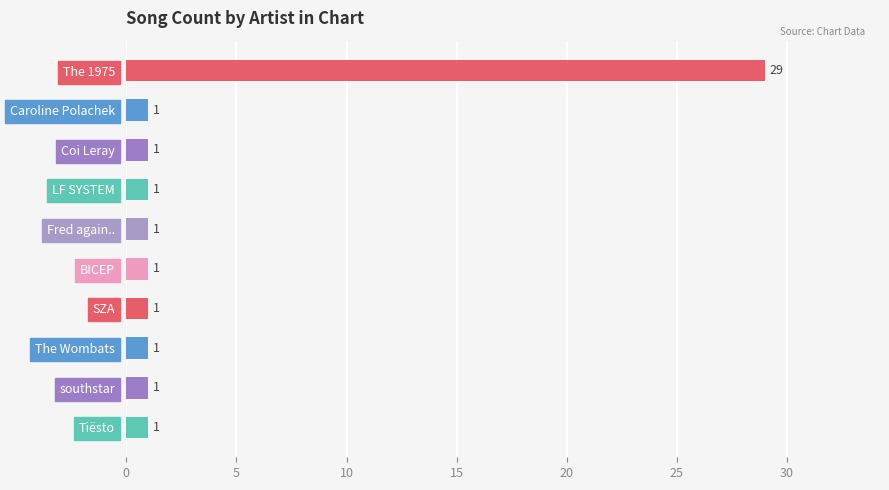

What is the difference between the maximum and second lowest values?

28